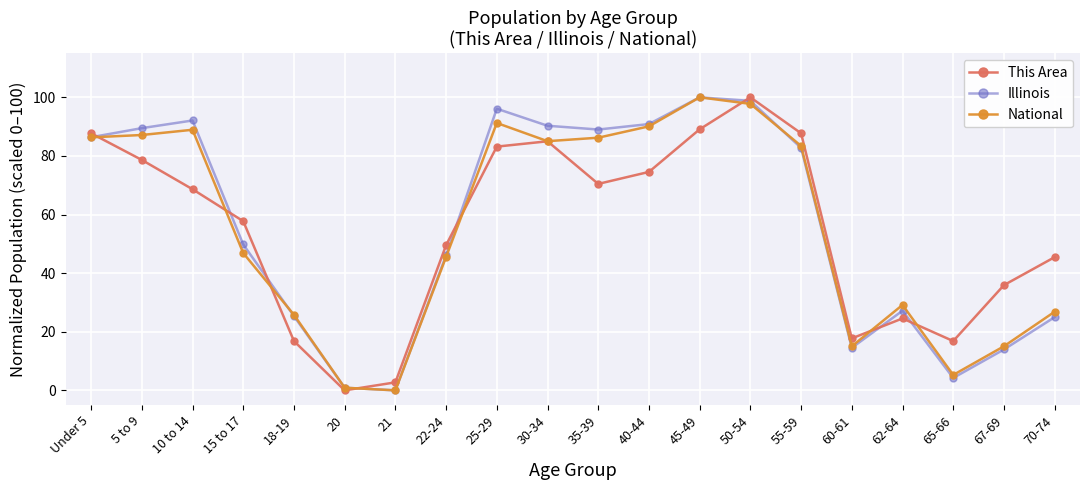

At which label does National first exceed 83?

Under 5